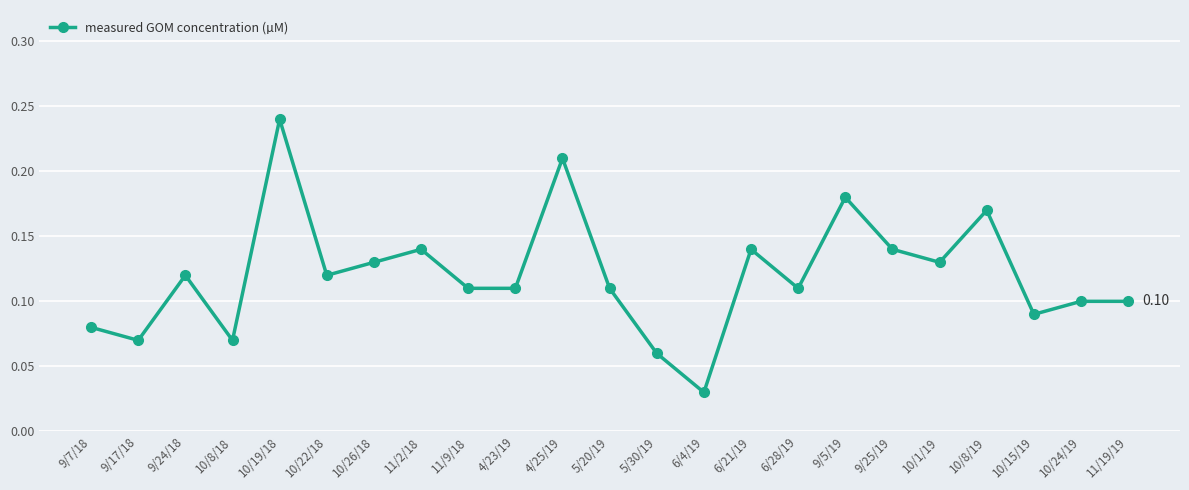

What is the sum of all values?

2.8